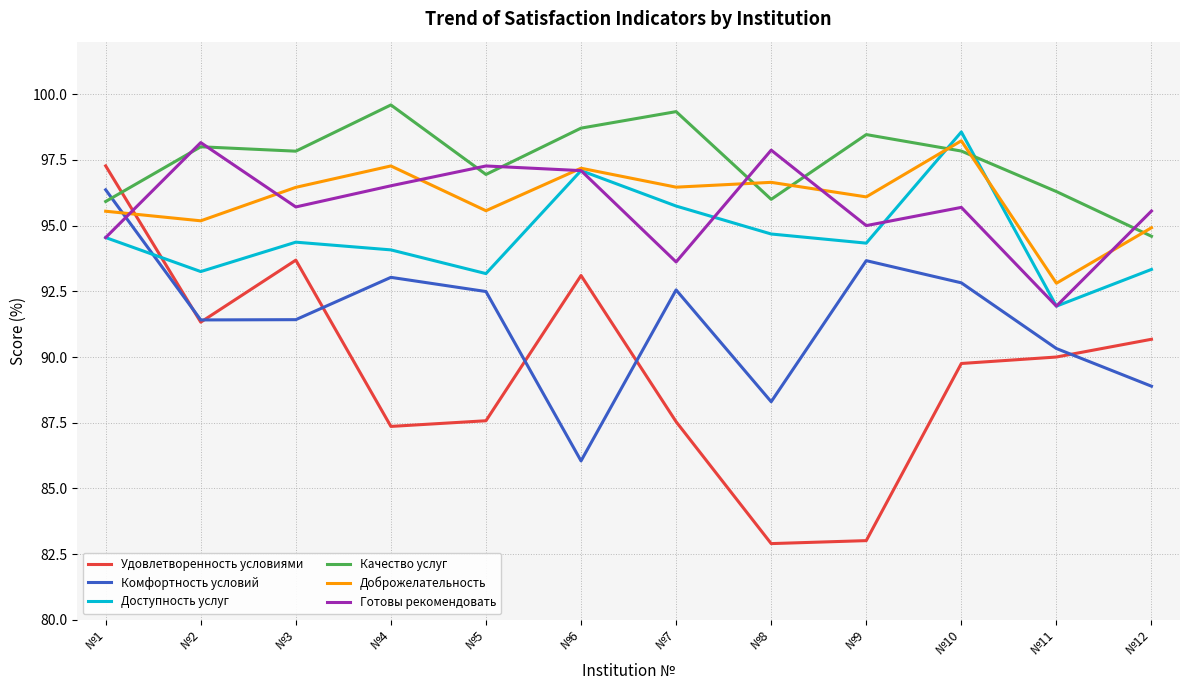

What is the greatest value displayed?

99.6